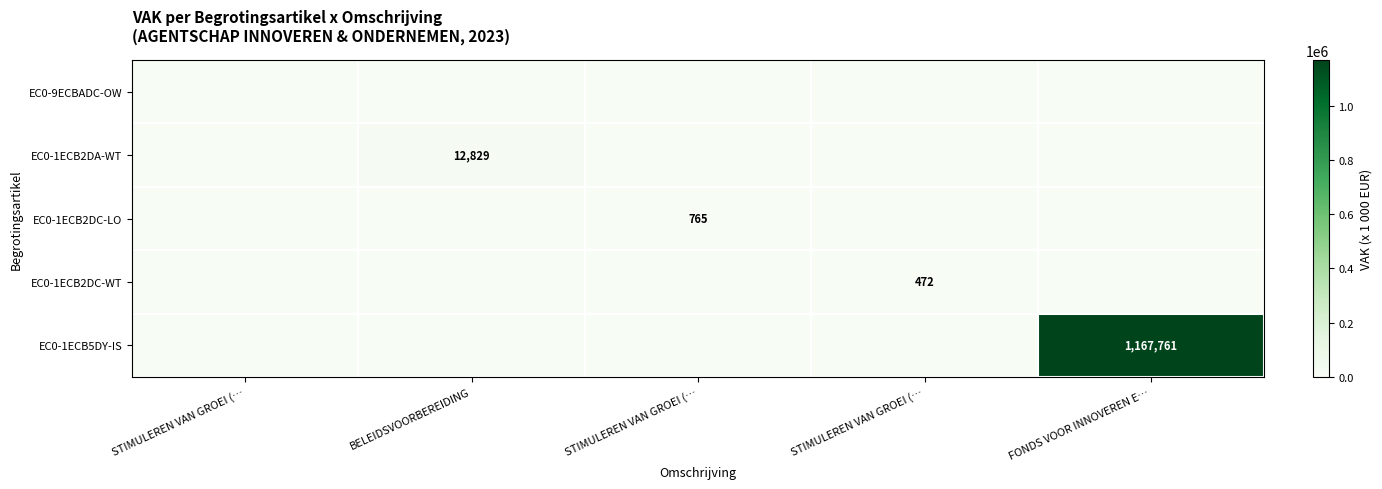

Which category has the highest value in the EC0-9ECBADC-OW series?

STIMULEREN VAN GROEI (…